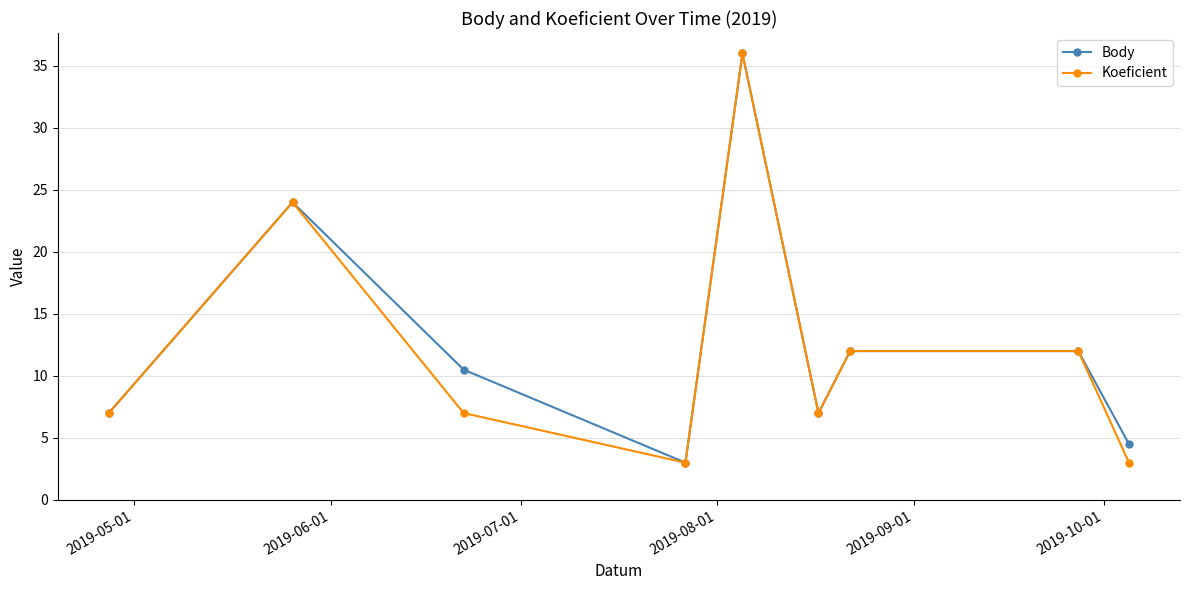

What are all the series names shown in the legend?

Body, Koeficient